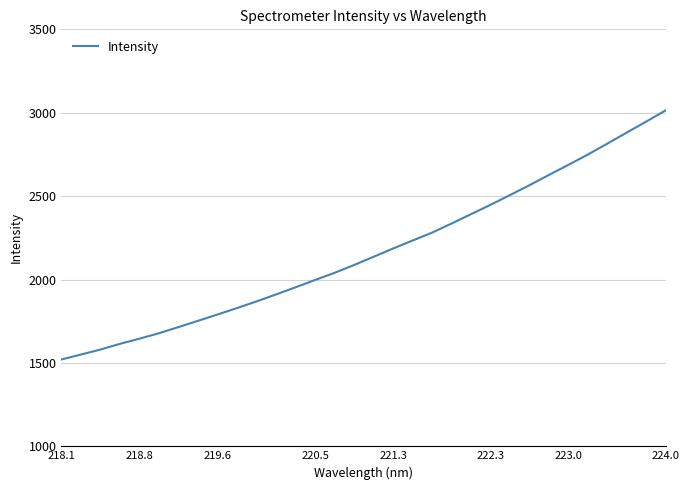

What is the difference between the maximum and minimum values?

1494.7